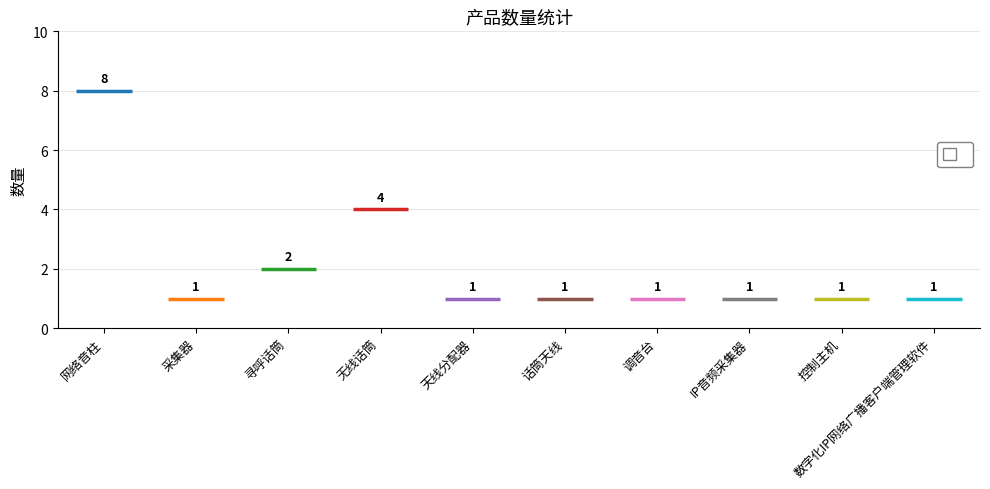

Rank the categories by value from highest to lowest.

网络音柱, 无线话筒, 寻呼话筒, 采集器, 天线分配器, 话筒天线, 调音台, IP音频采集器, 控制主机, 数字化IP网络广播客户端管理软件